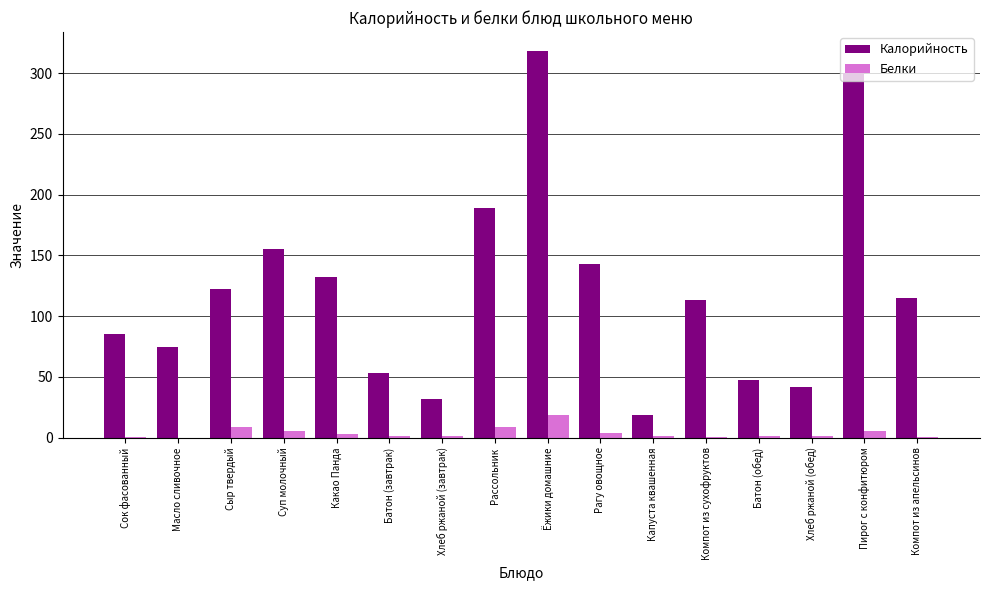

The value of Калорийность at Компот из сухофруктов is 57.7. True or false?

False